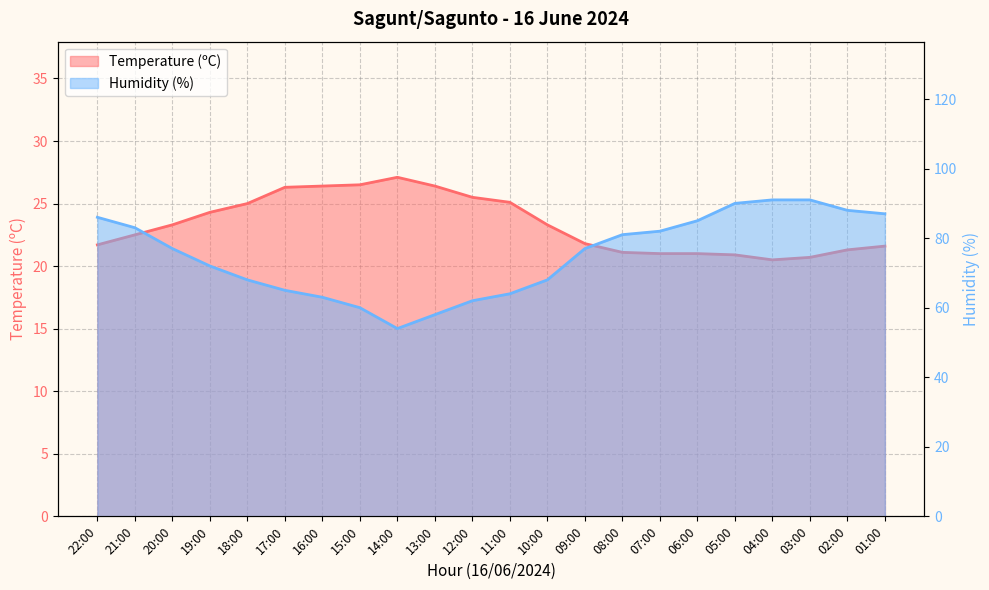

Is it true that Humidity (%) equals 53.5 at 06:00?

False